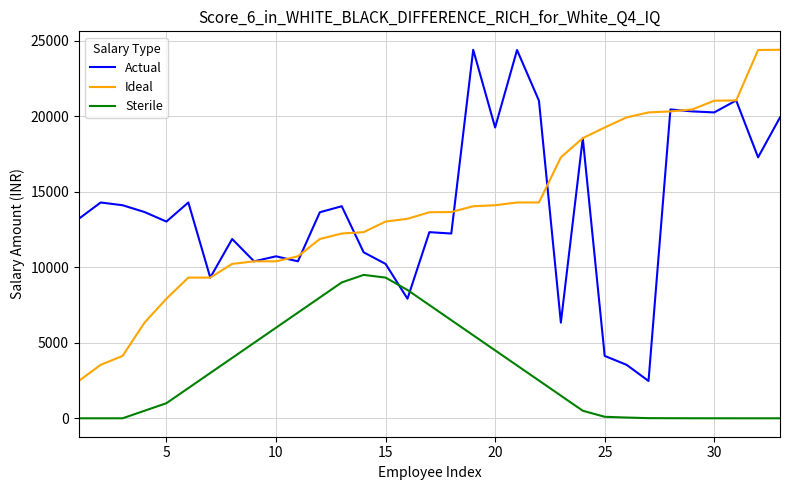

What is the maximum value shown in the chart?

24414